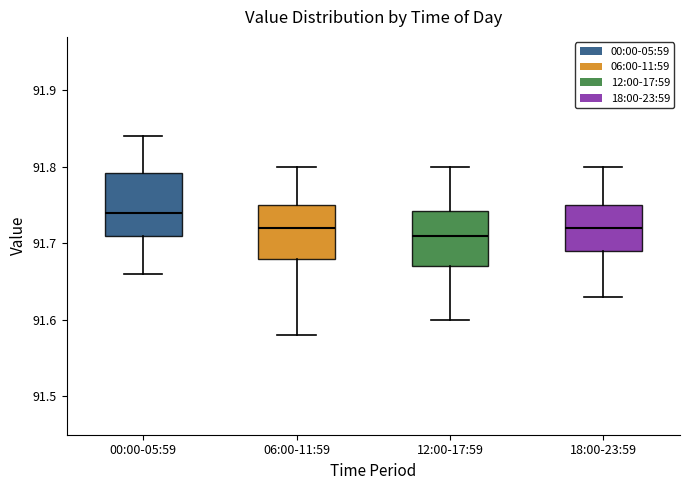

Where is the upper edge of the box for 18:00-23:59 on the y-axis? The values are not printed on the chart, so give them approximately, as read against the axis.

91.75